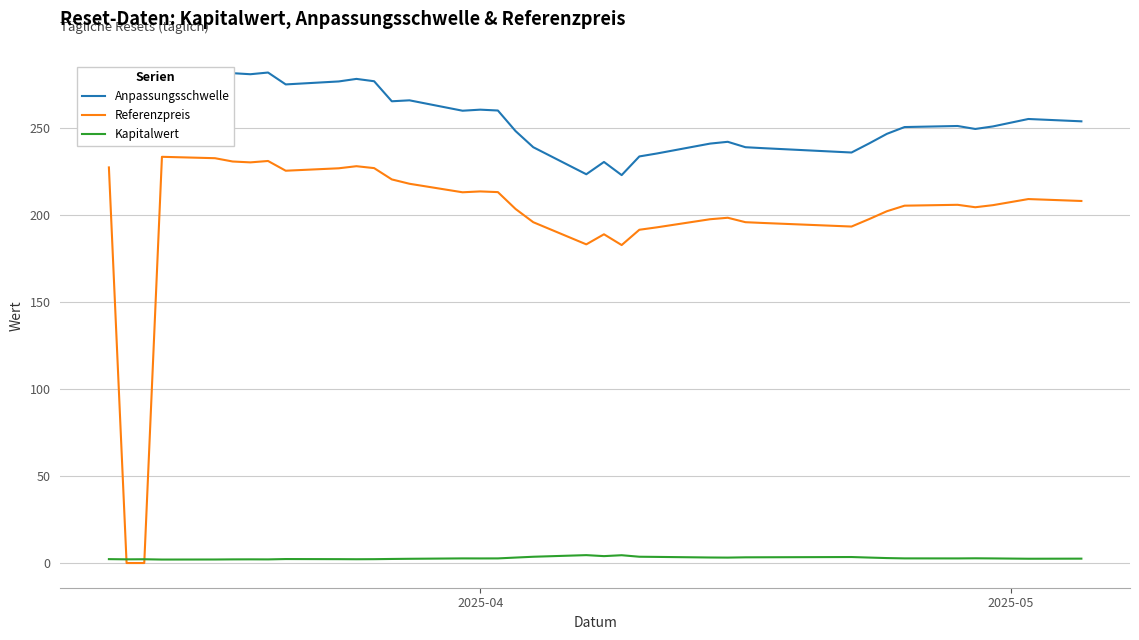

At how many categories does at least one series exceed 238?

31